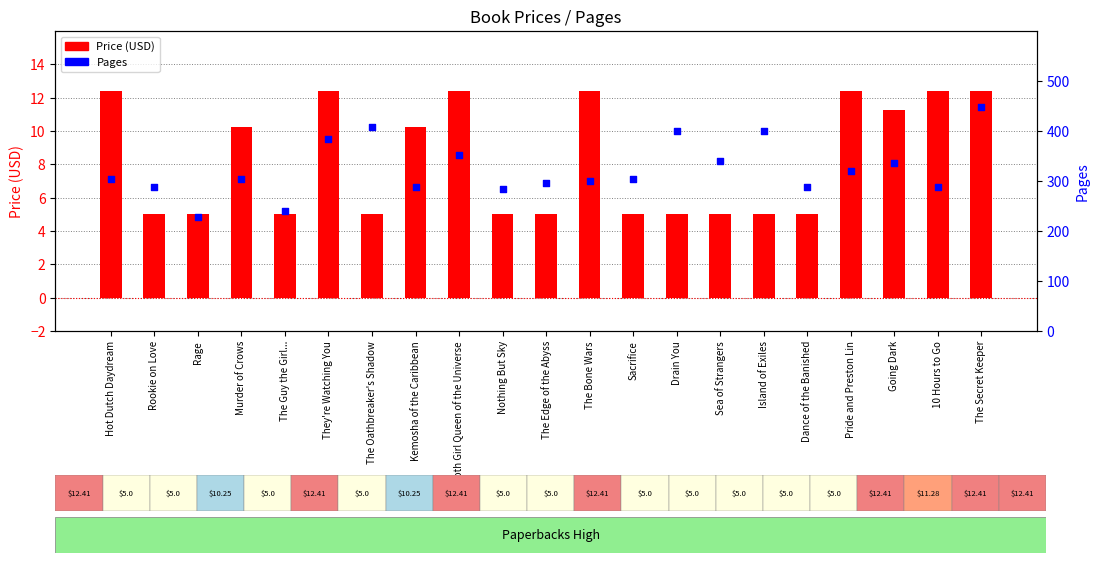

Is the value of Price (USD) at Dance of the Banished greater than the value of Pages at The Secret Keeper?

No